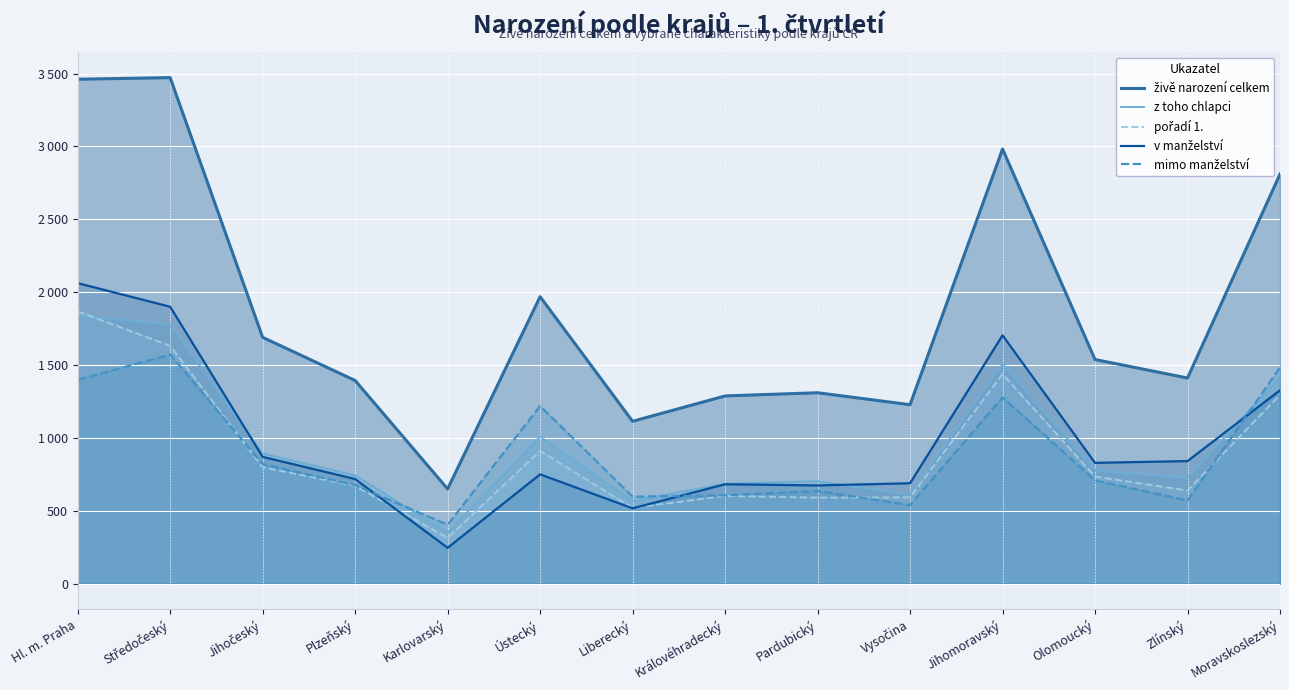

Where is the first local minimum for v manželství?

Karlovarský